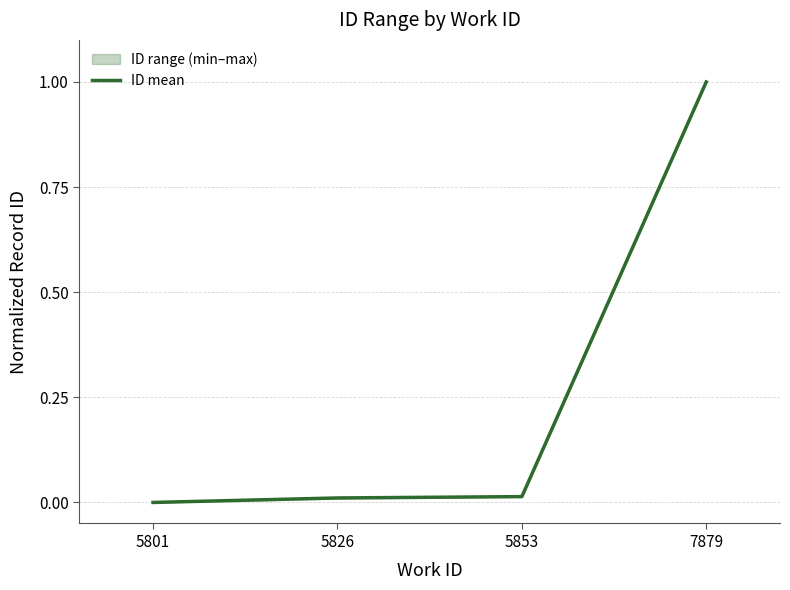

Where is the data nearest to the value 0?

5801